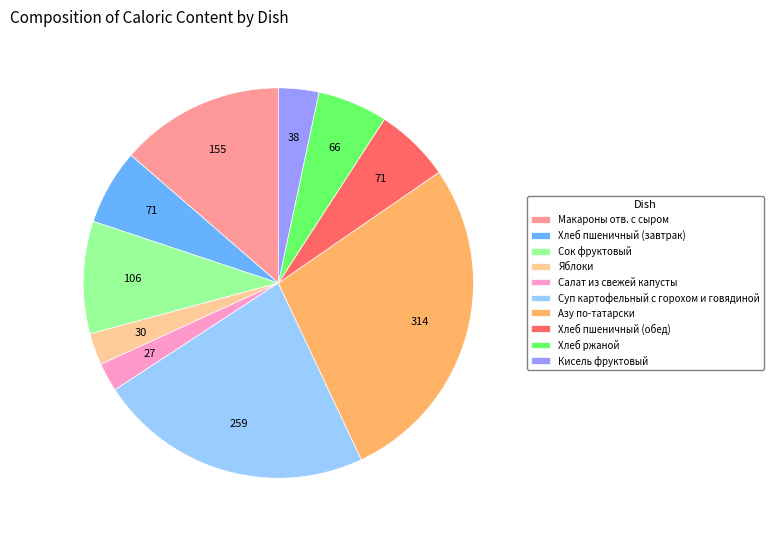

Which has a higher value, Макароны отв. с сыром or Сок фруктовый?

Макароны отв. с сыром